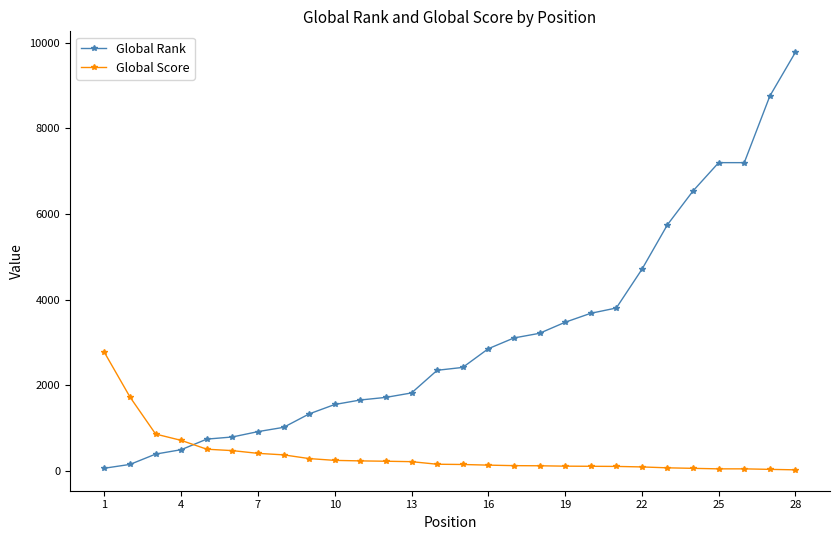

True or false: Global Score and Global Rank cross at least once.

True